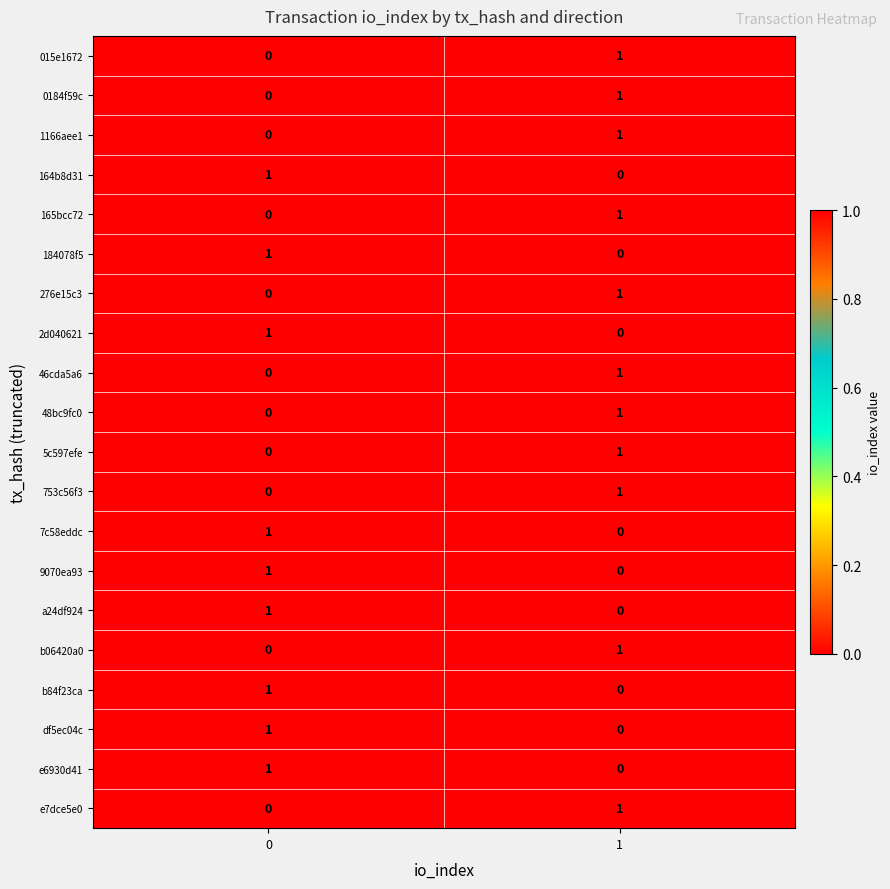

Is the value of 184078f5 at 0 greater than the value of e7dce5e0 at 0?

Yes